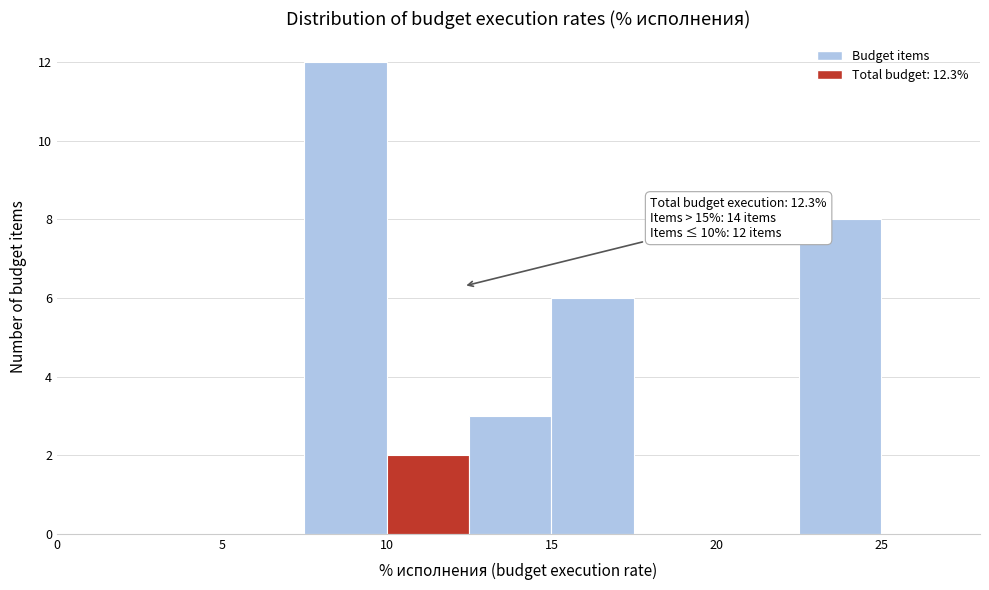

Over which range of the x-axis is the bar tallest?

7.5 to 10.0